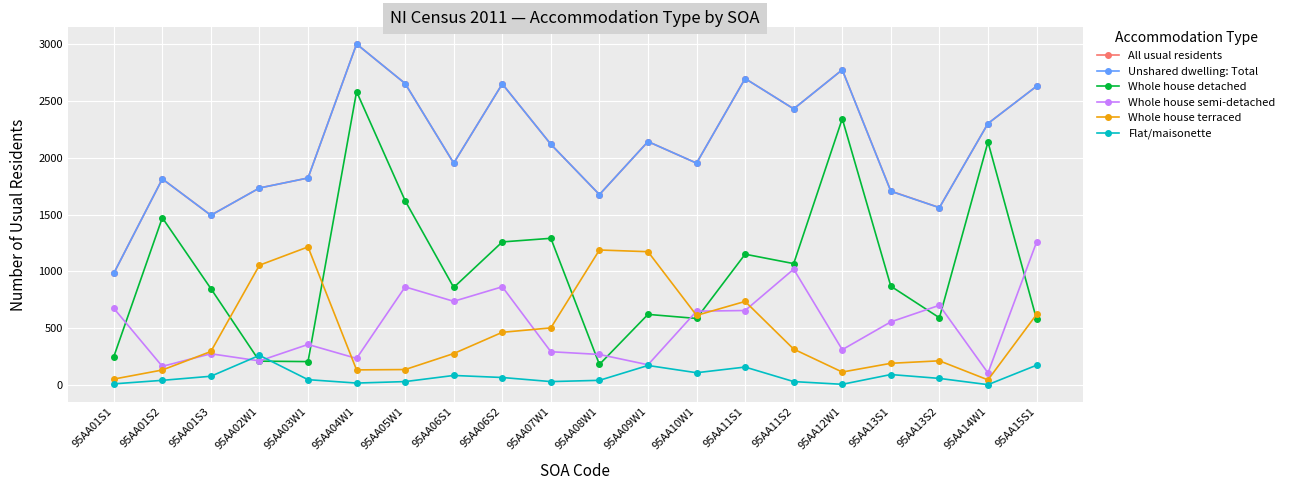

At which category is the sum across all series the highest?

95AA04W1